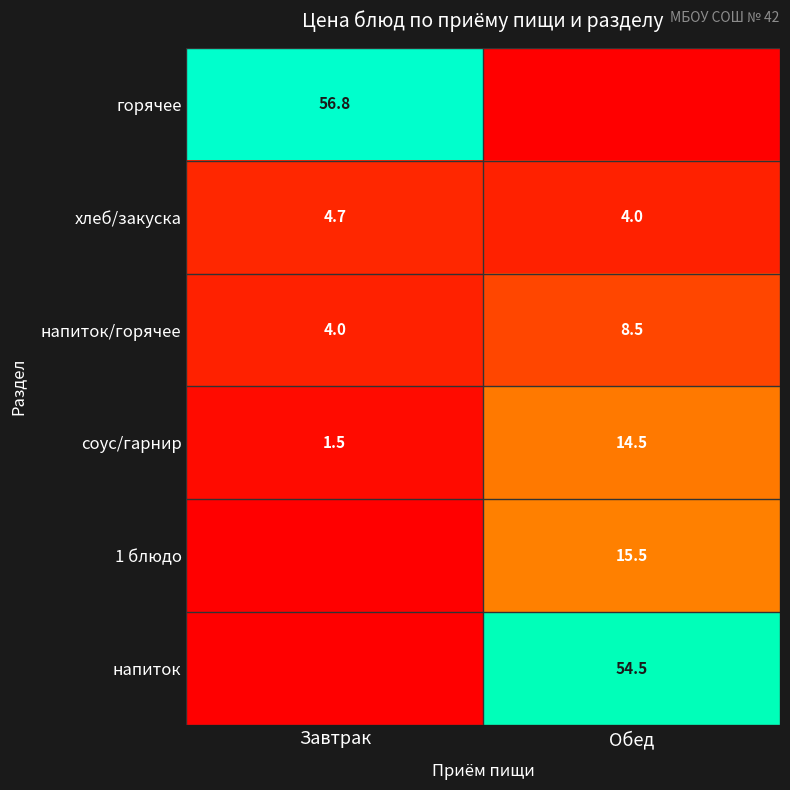

Is the value of хлеб/закуска at Обед greater than the value of напиток at Обед?

No